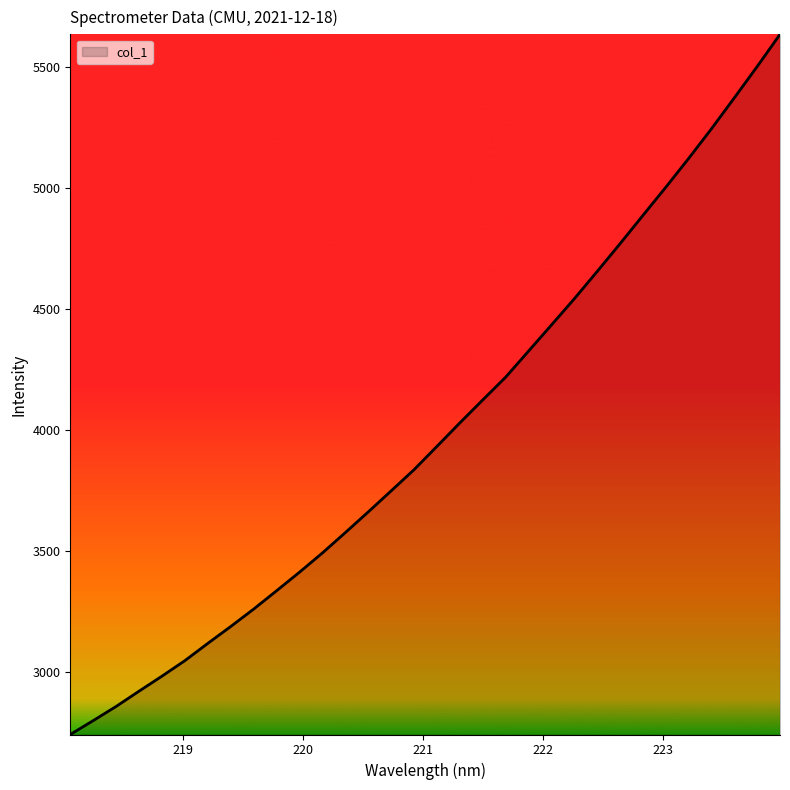

What is the greatest value displayed?

5636.2